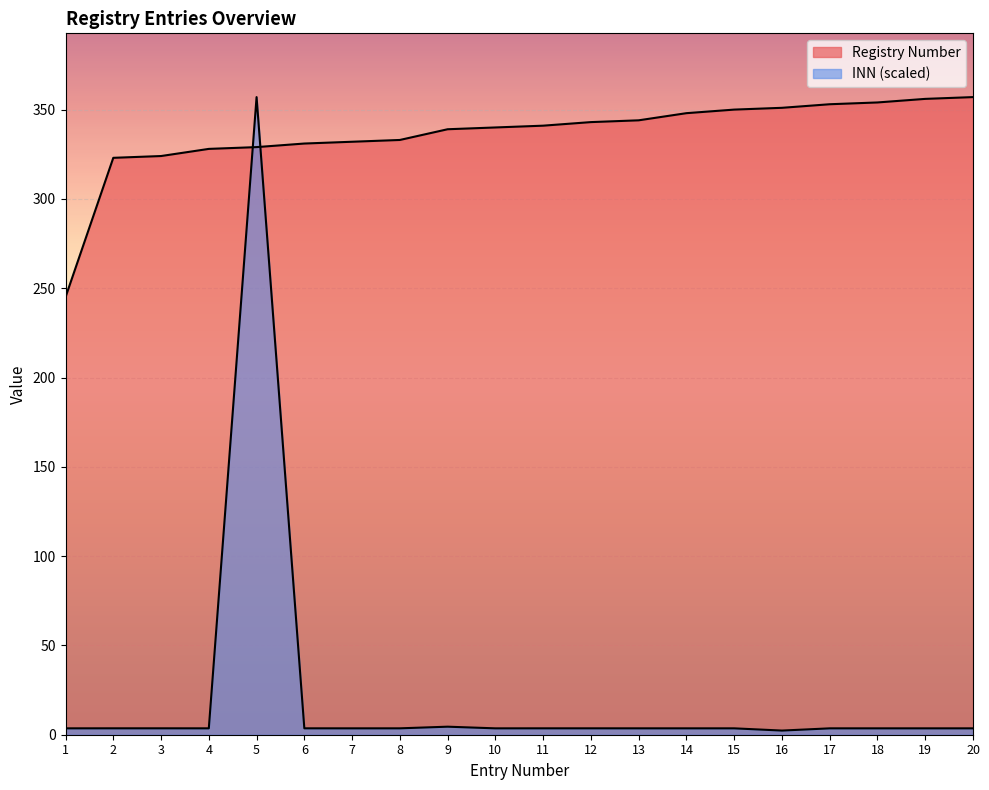

What is the maximum value for INN?

357.0